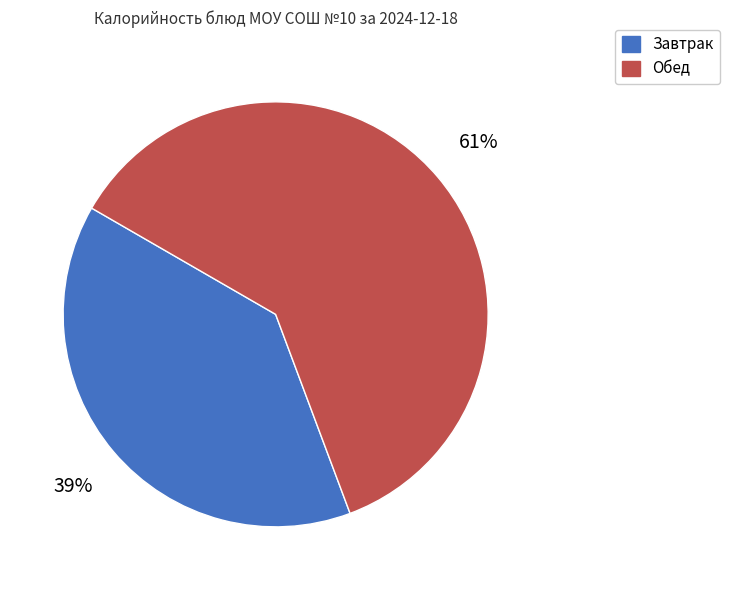

To the nearest percent, what is the difference between the largest and smallest slice percentages?

22%